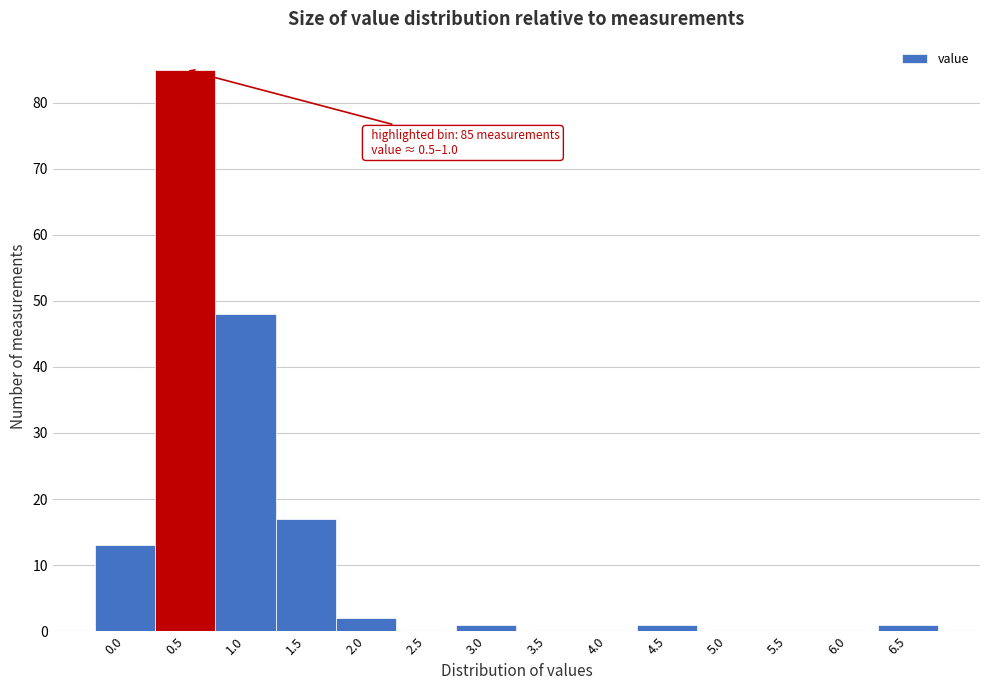

Reading left to right, extract all data points from this chart.

0.0=13	0.5=85	1.0=48	1.5=17	2.0=2	2.5=0	3.0=1	3.5=0	4.0=0	4.5=1	5.0=0	5.5=0	6.0=0	6.5=1